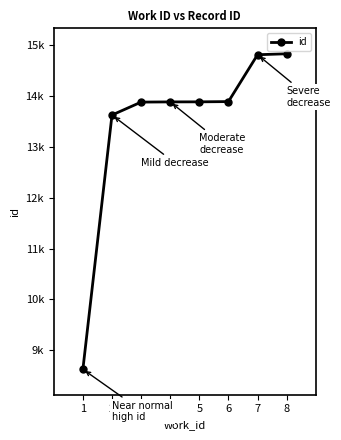

Does the chart have visible grid lines?

No